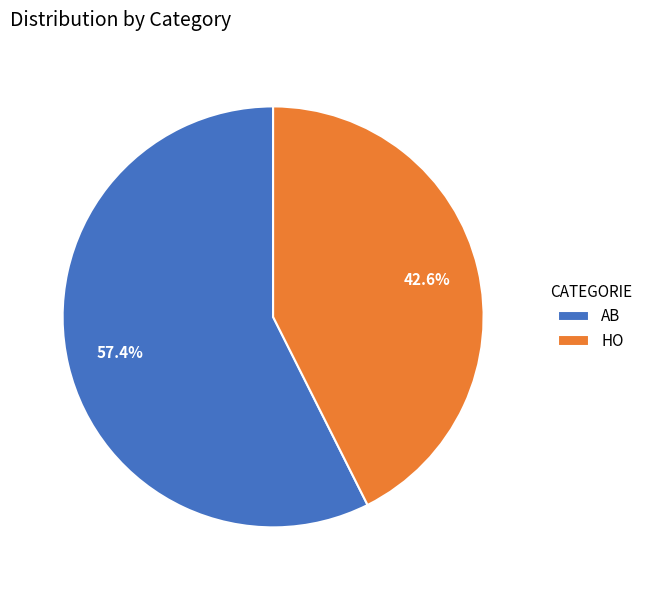

How many slices are in this pie chart?

2